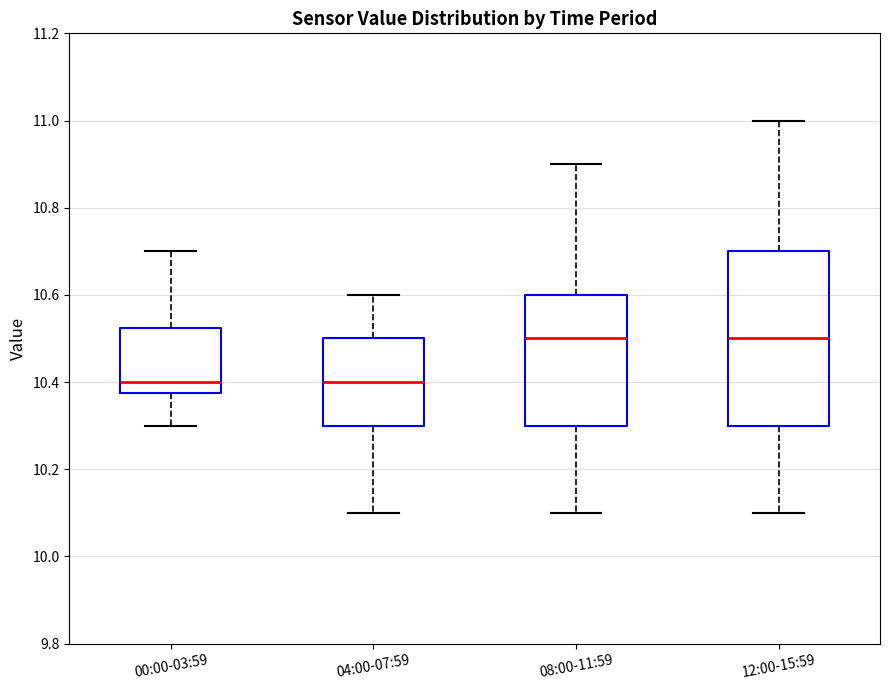

Reading left to right, transcribe this box plot: for each box, give where its median line is, the range the box spans, and where its two whiskers end, as read against the y-axis. The values are not printed on the chart, so give them approximately, as read against the axis.

00:00-03:59: median 10.40, box 10.38 to 10.52, whiskers 10.30 to 10.70
04:00-07:59: median 10.40, box 10.30 to 10.50, whiskers 10.10 to 10.60
08:00-11:59: median 10.50, box 10.30 to 10.60, whiskers 10.10 to 10.90
12:00-15:59: median 10.50, box 10.30 to 10.70, whiskers 10.10 to 11.00